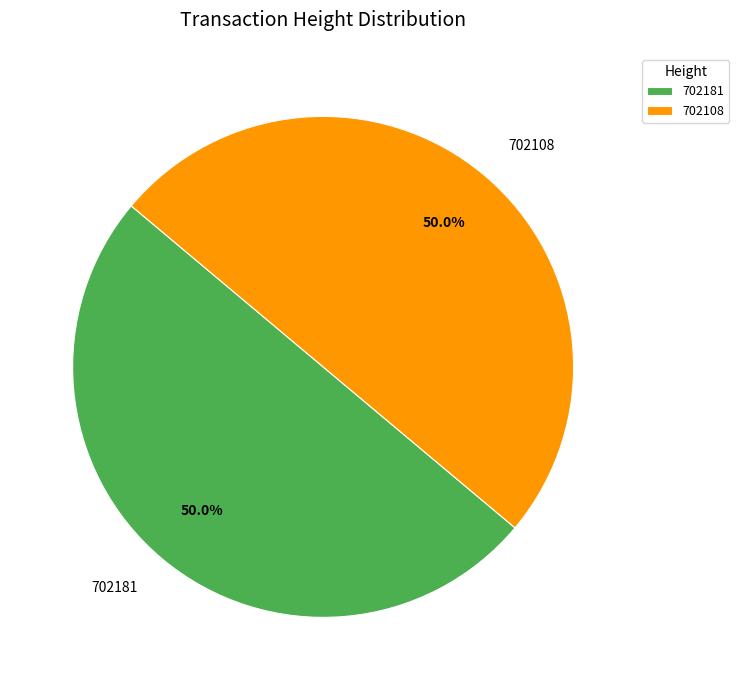

How many segments does this pie chart have?

2